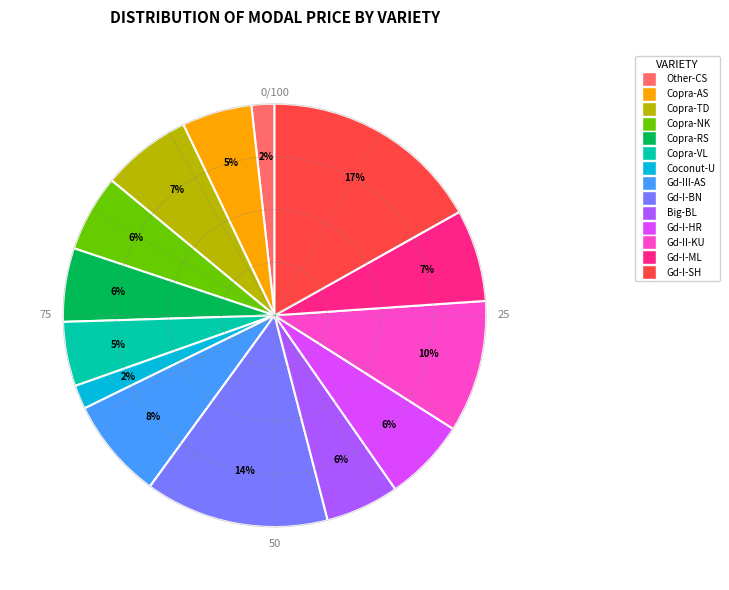

To the nearest percent, what is the difference between the largest and smallest slice percentages?

15%